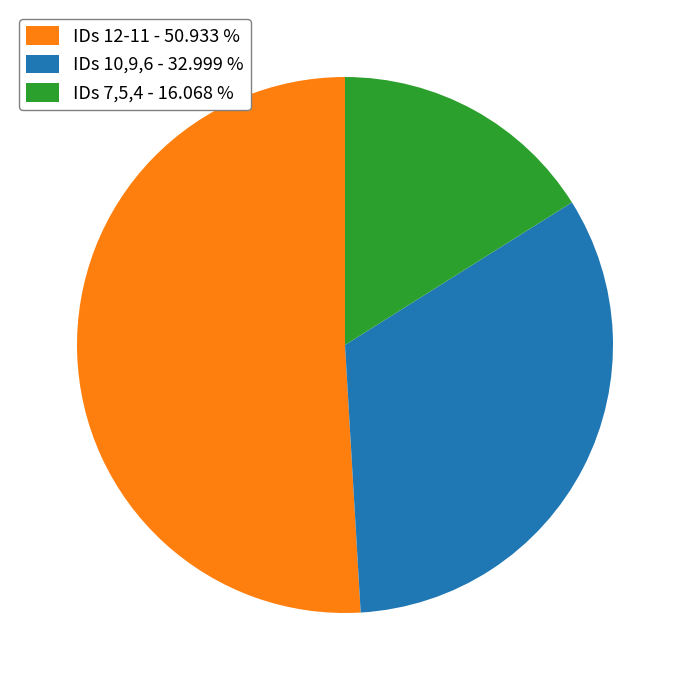

Which has a higher value, IDs 10,9,6 - 32.999 % or IDs 7,5,4 - 16.068 %?

IDs 10,9,6 - 32.999 %